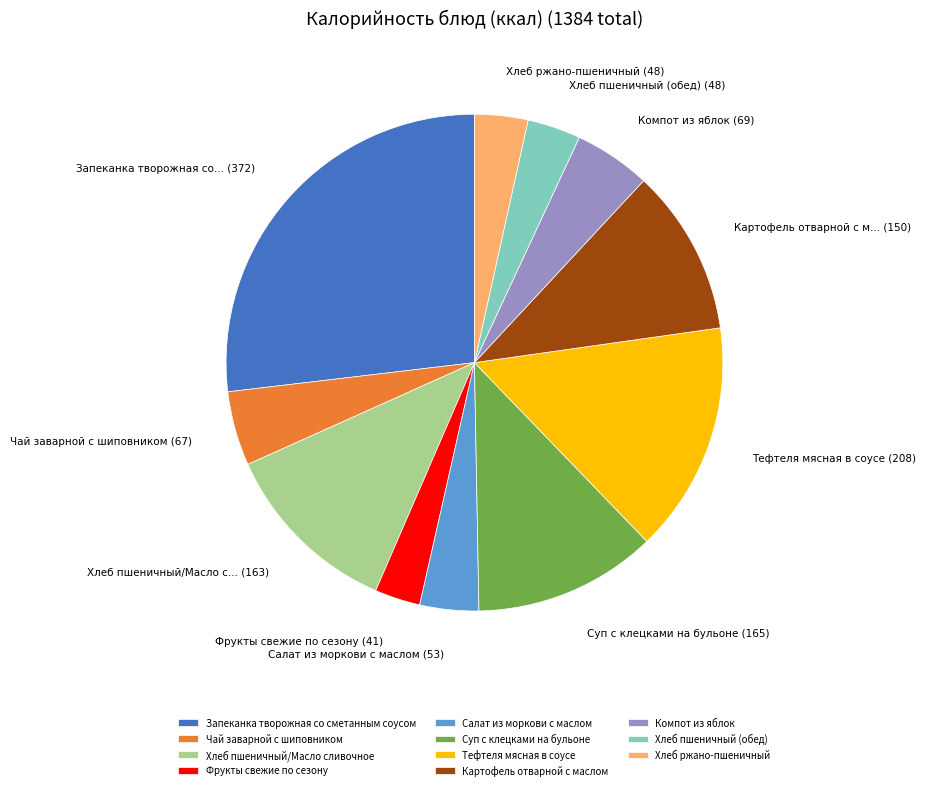

How many segments does this pie chart have?

11